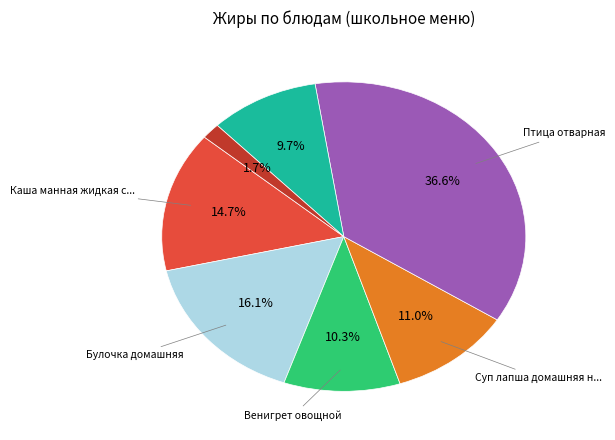

Is there a majority slice in this chart?

No